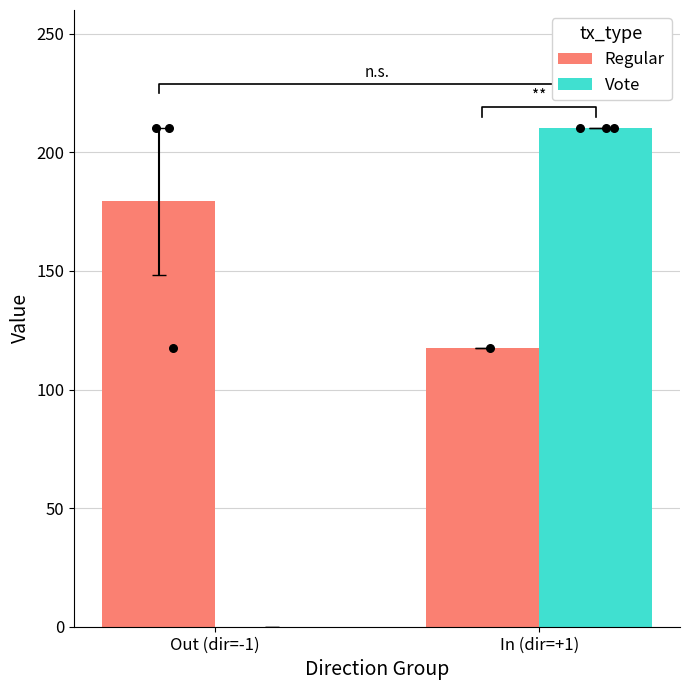

At how many categories does at least one series exceed 38?

2